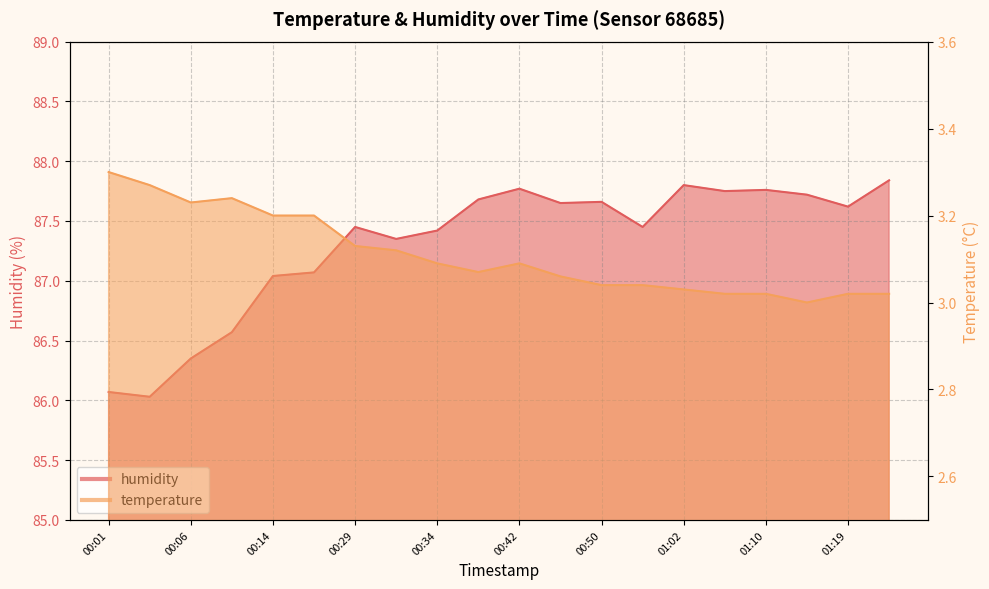

True or false: humidity has a value of 113.7 at 00:14.

False